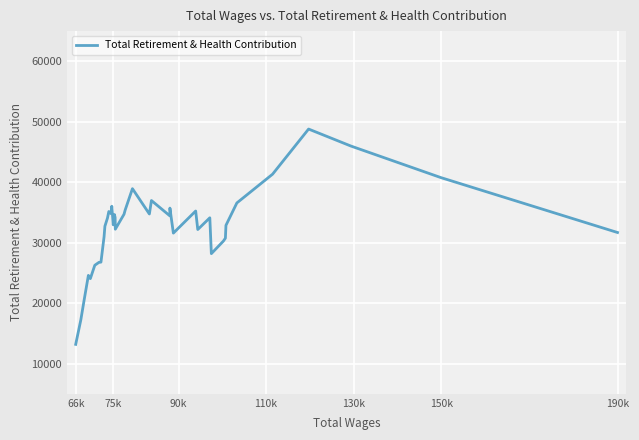

How many values are below 34118?

20